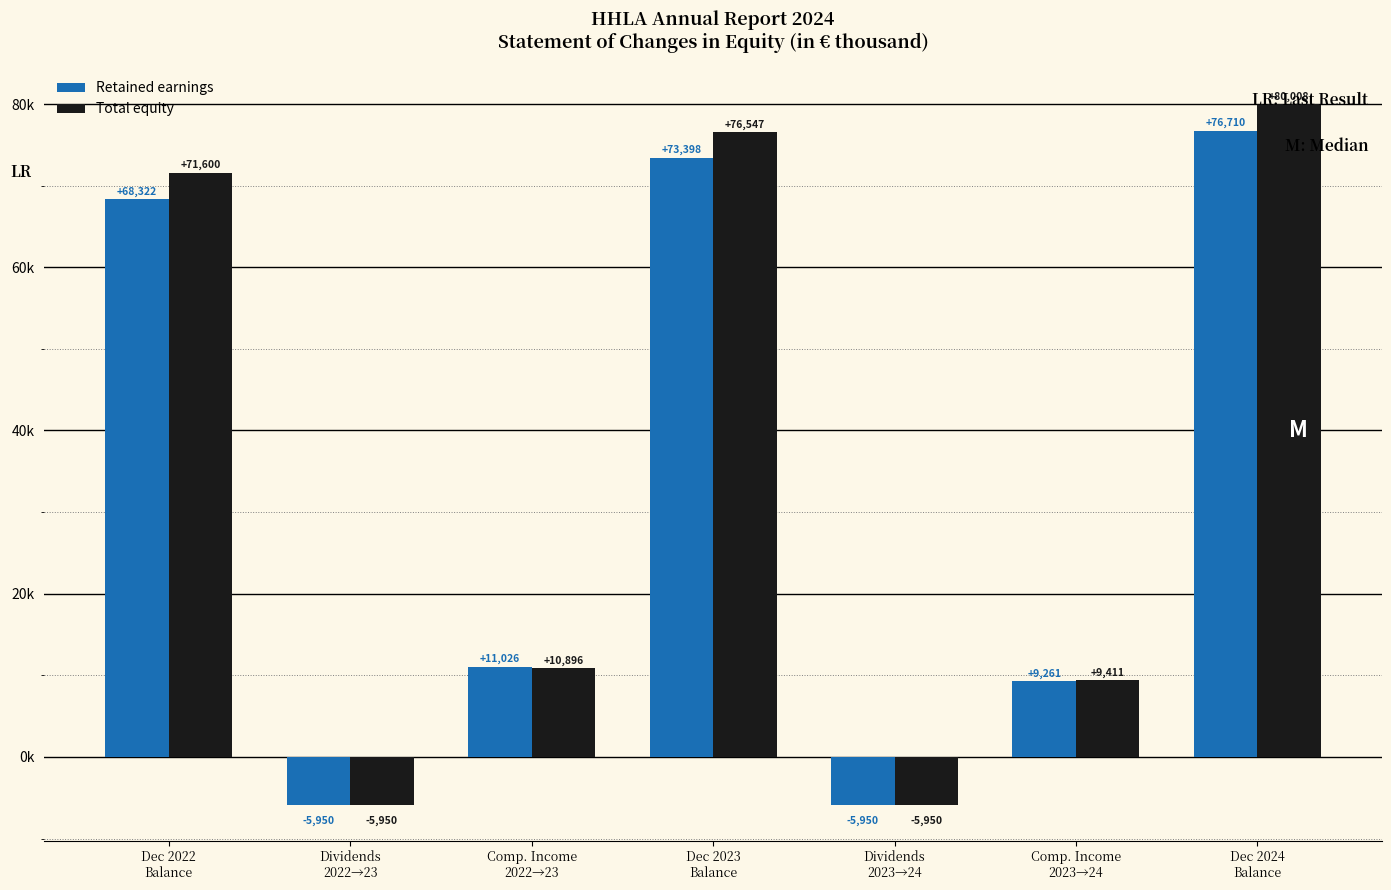

The Total equity series shows 10896 at Comp. Income
2022→23. True or false?

True